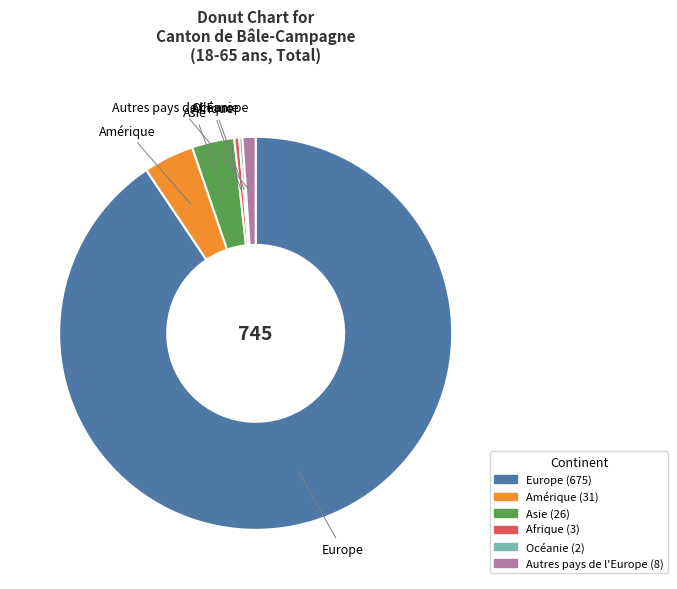

Which category has the biggest portion of the pie?

Europe